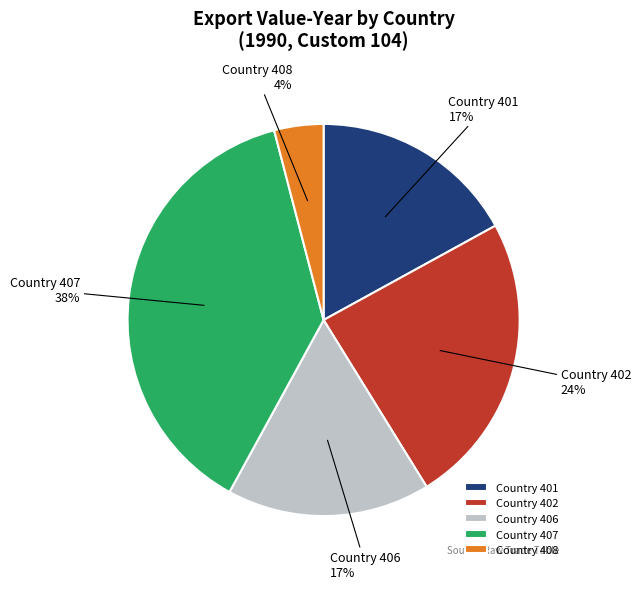

What percentage is the Country 402 slice, to the nearest percent?

24%